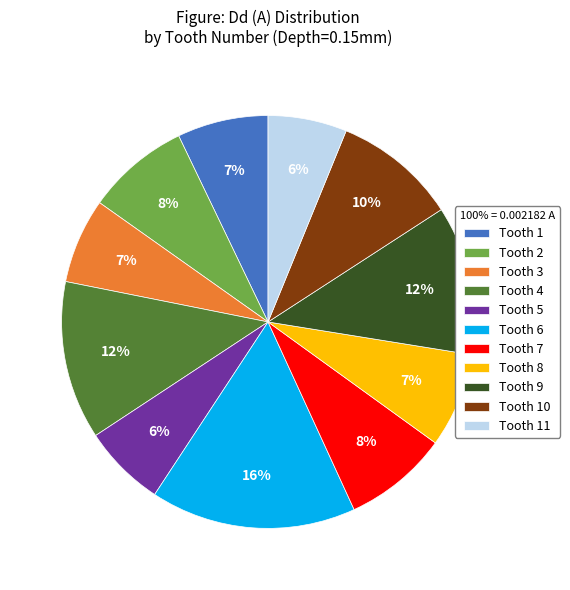

To the nearest percent, what portion does Tooth 5 represent?

6%